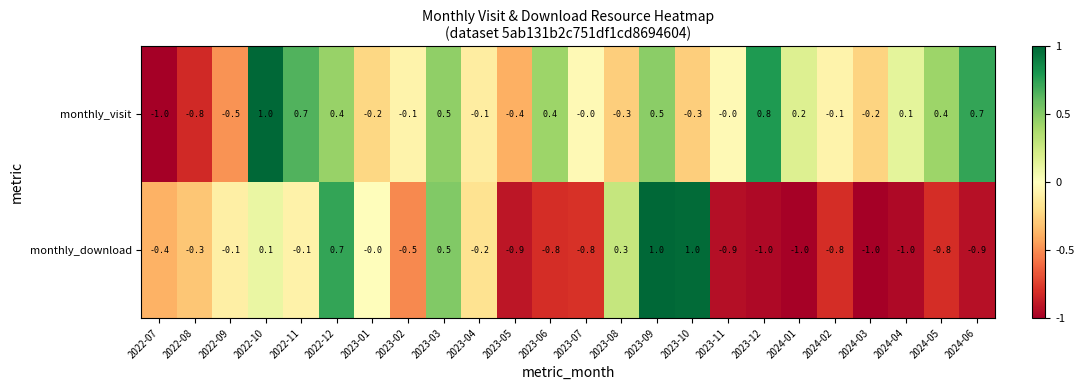

What is the spread (max minus min) of values at 2024-06?

1.6